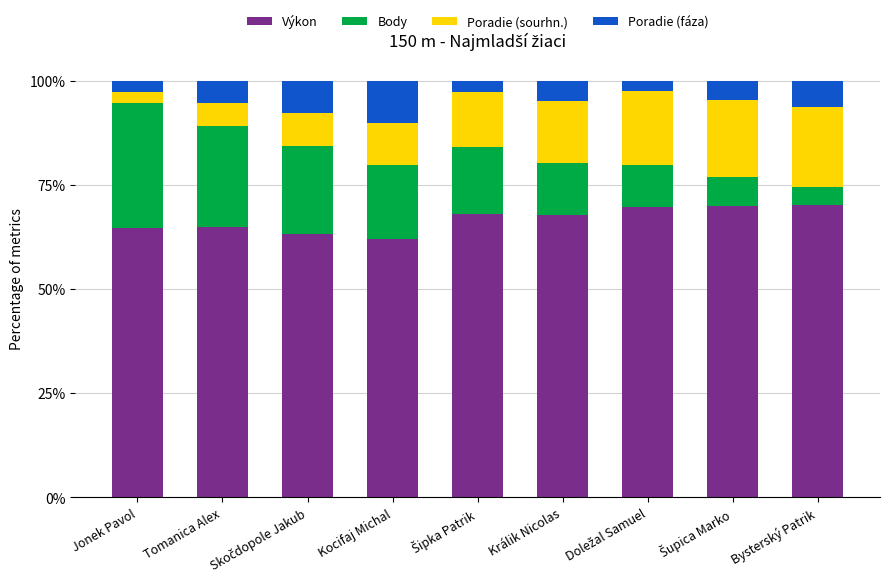

What is the highest value of the Výkon series?

70.3